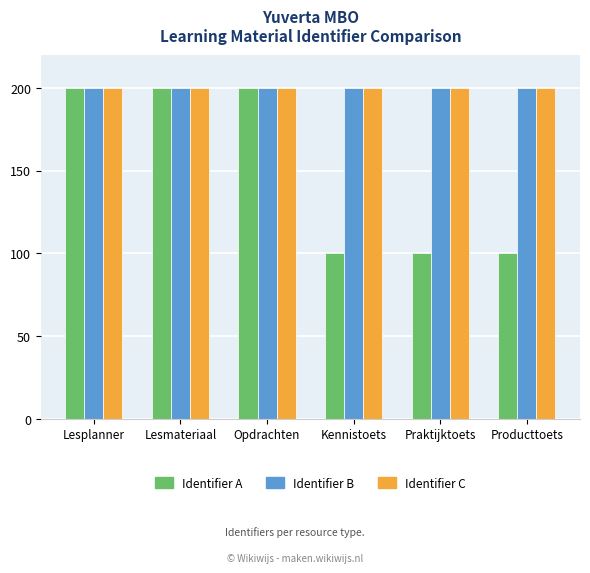

Reading left to right, transcribe all the data shown in this chart.

Identifier A: 199.9	199.9	199.9	100.0	100.0	100.0
Identifier B: 200.0	200.0	200.0	200.0	200.0	200.0
Identifier C: 200.0	200.0	200.0	200.0	200.0	200.0